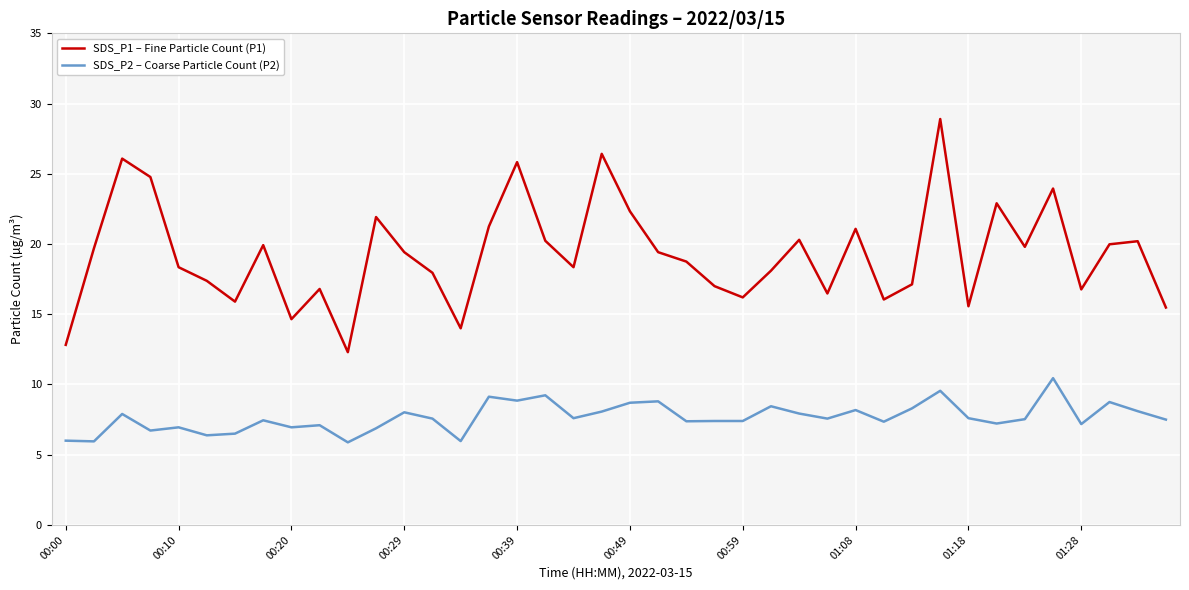

Which series has the largest total across all categories?

SDS_P1 – Fine Particle Count (P1)